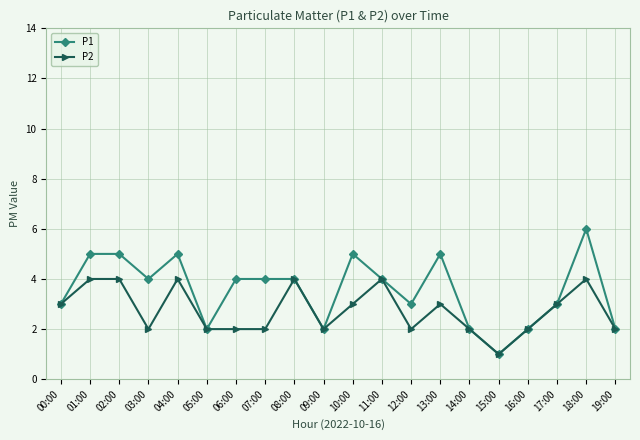

Reading right to left, what are all the values shown in this chart?

P1: 19:00=2	18:00=6	17:00=3	16:00=2	15:00=1	14:00=2	13:00=5	12:00=3	11:00=4	10:00=5	09:00=2	08:00=4	07:00=4	06:00=4	05:00=2	04:00=5	03:00=4	02:00=5	01:00=5	00:00=3
P2: 19:00=2	18:00=4	17:00=3	16:00=2	15:00=1	14:00=2	13:00=3	12:00=2	11:00=4	10:00=3	09:00=2	08:00=4	07:00=2	06:00=2	05:00=2	04:00=4	03:00=2	02:00=4	01:00=4	00:00=3